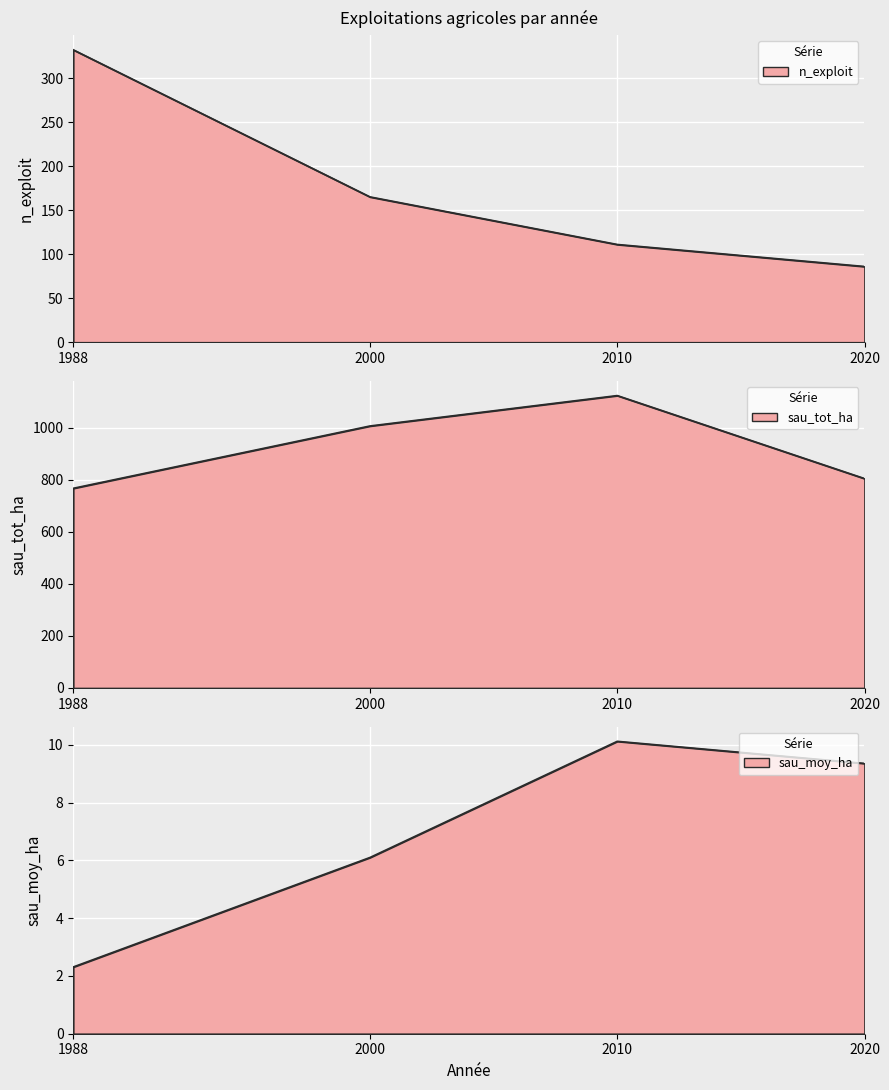

How many lines are shown in the chart?

3